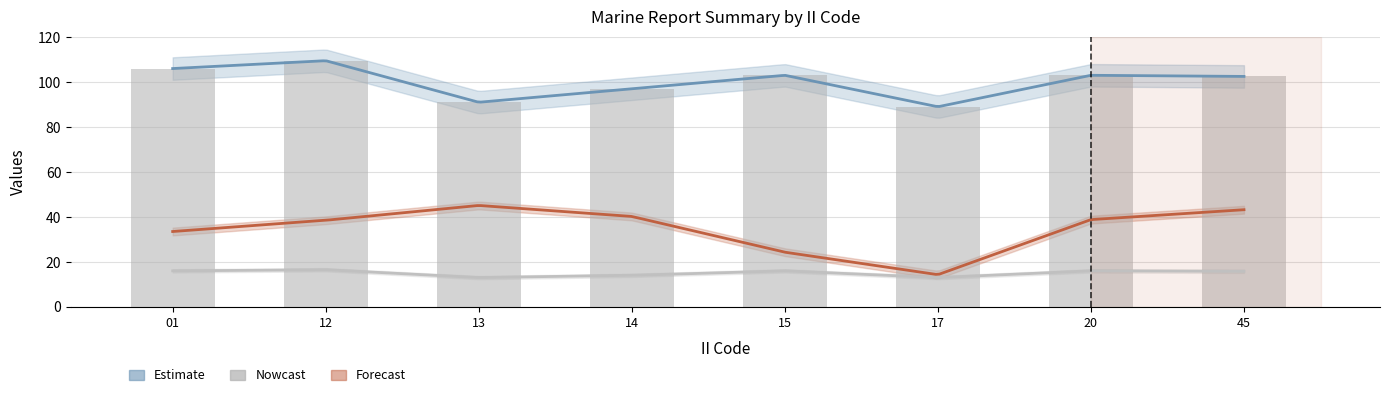

What is the value of the Mean RPT_LEN bar at the 5th from the left?

103.0